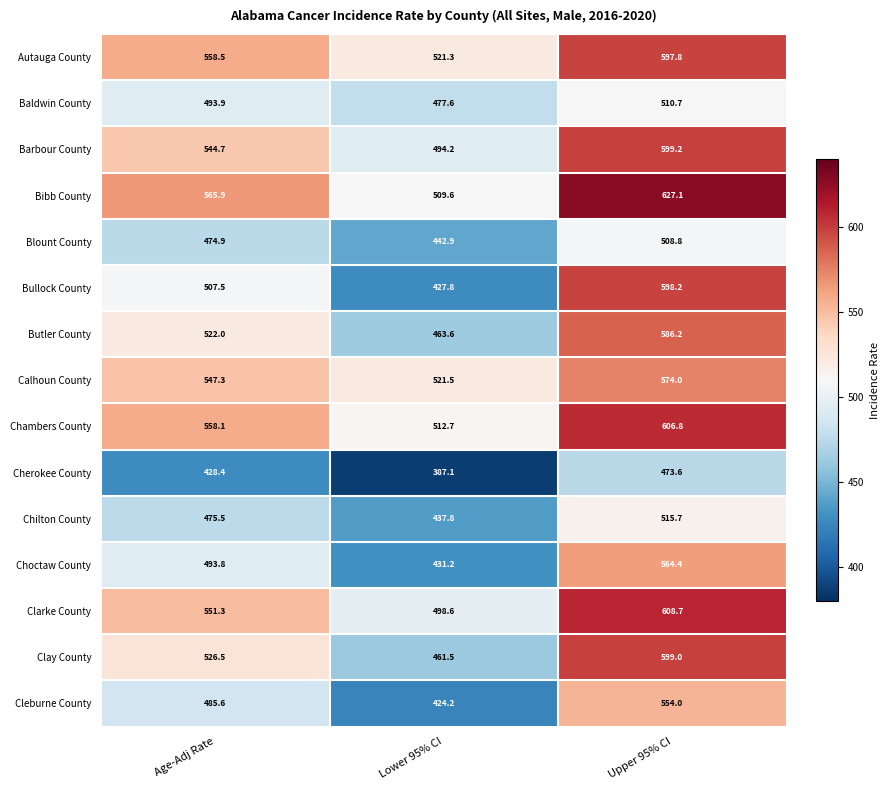

What is the difference between the maximum and minimum values in the Butler County series?

122.6